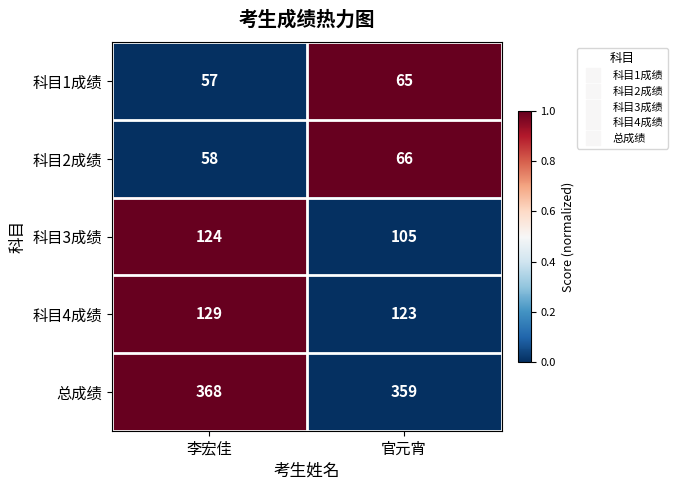

True or false: 科目1成绩 has a value of 65 at 官元宵.

True